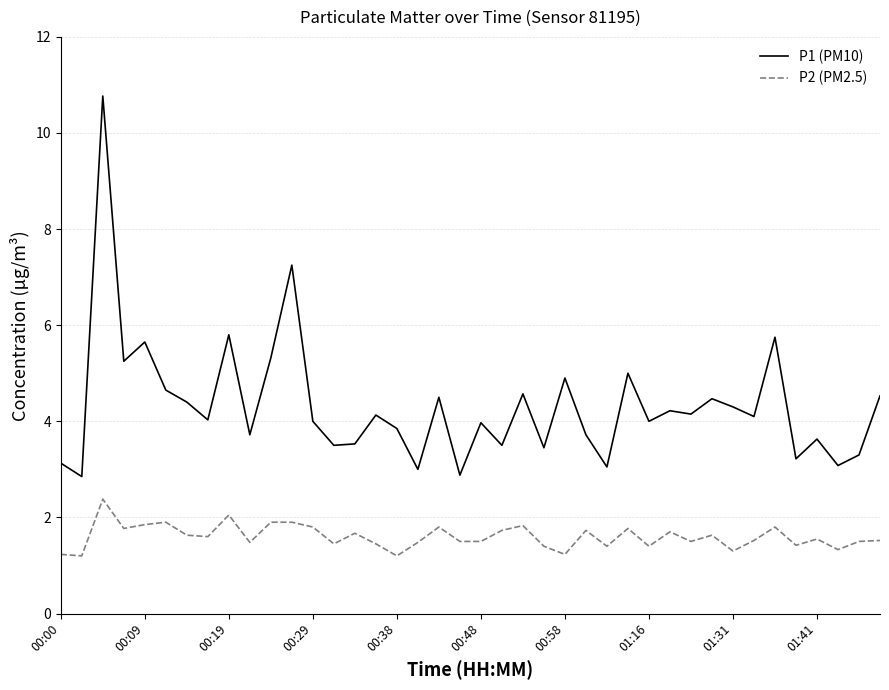

Does the chart have visible grid lines?

Yes